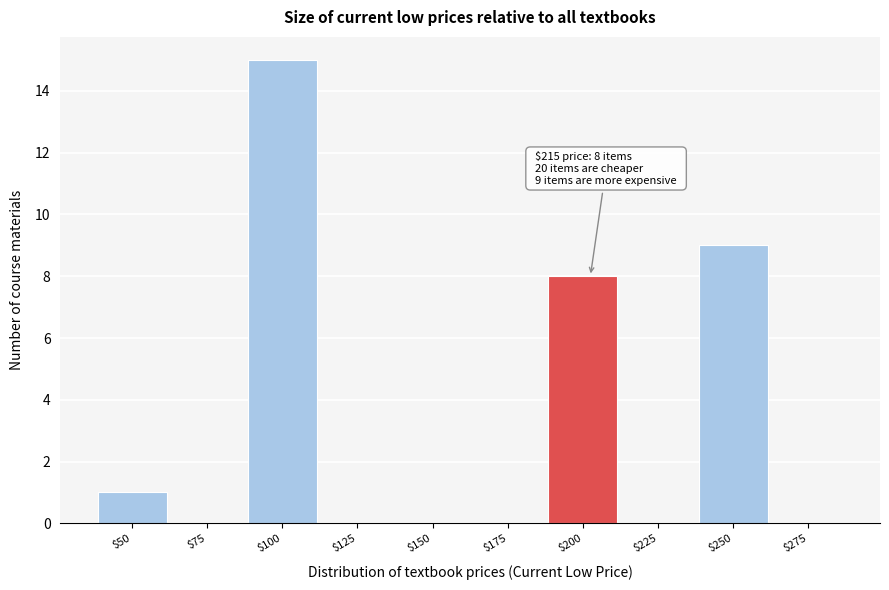

Is it true that the value at $275 is 0?

True